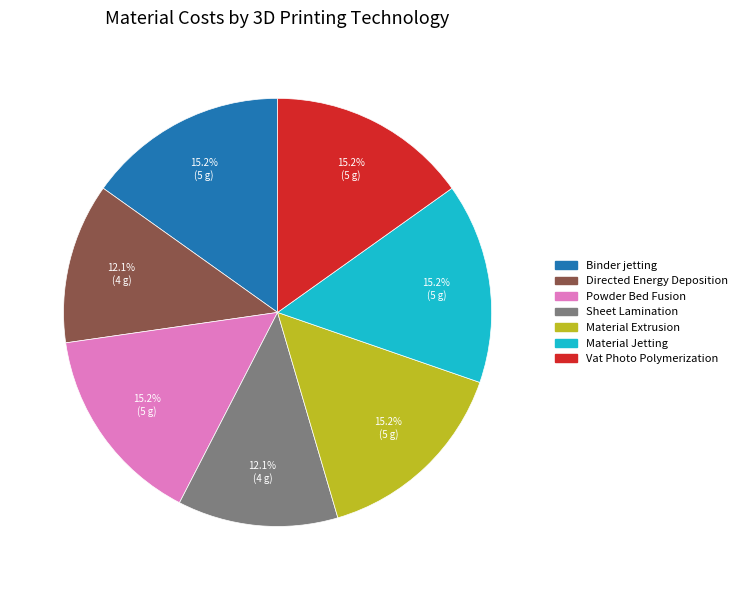

What percentage do Vat Photo Polymerization and Binder jetting together represent?

30.3%